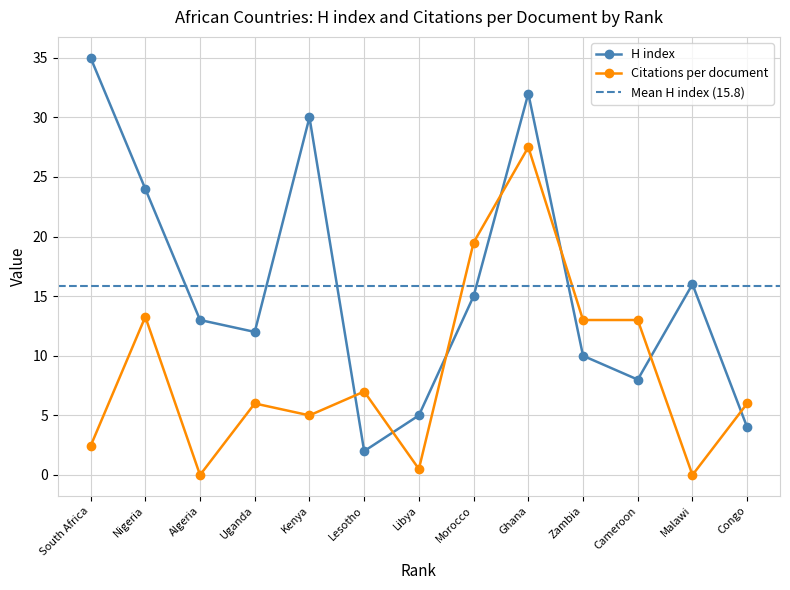

Where is the first local minimum for H index?

Uganda